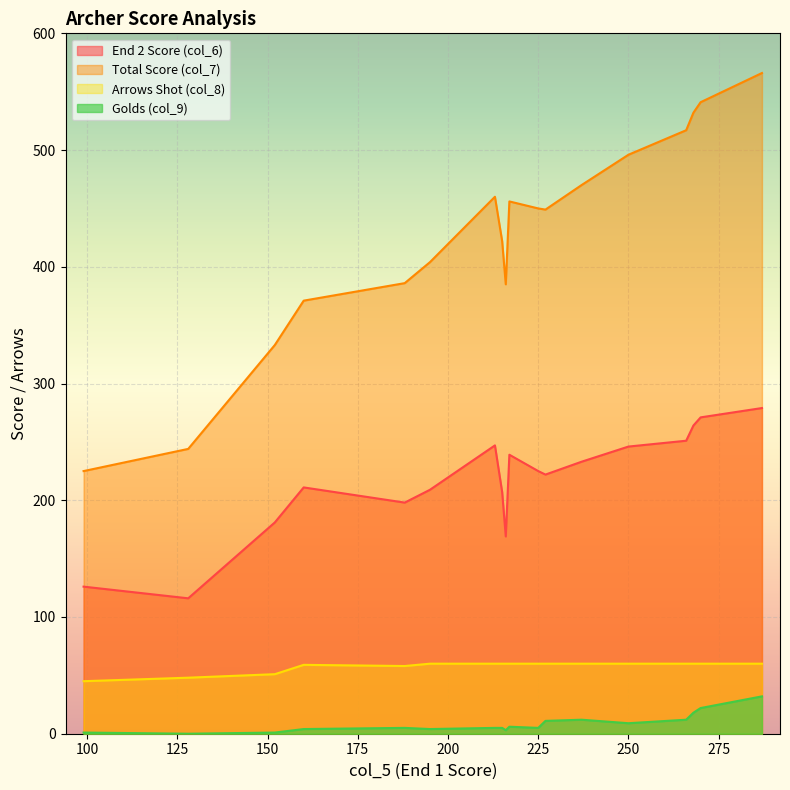

What is the spread (max minus min) of values at 237?

458